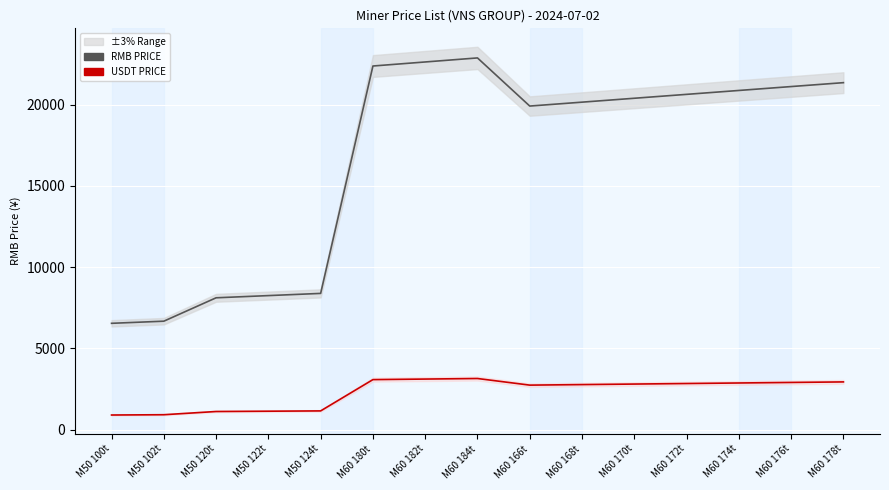

What is the difference between the maximum and minimum values in the RMB PRICE series?

16331.3